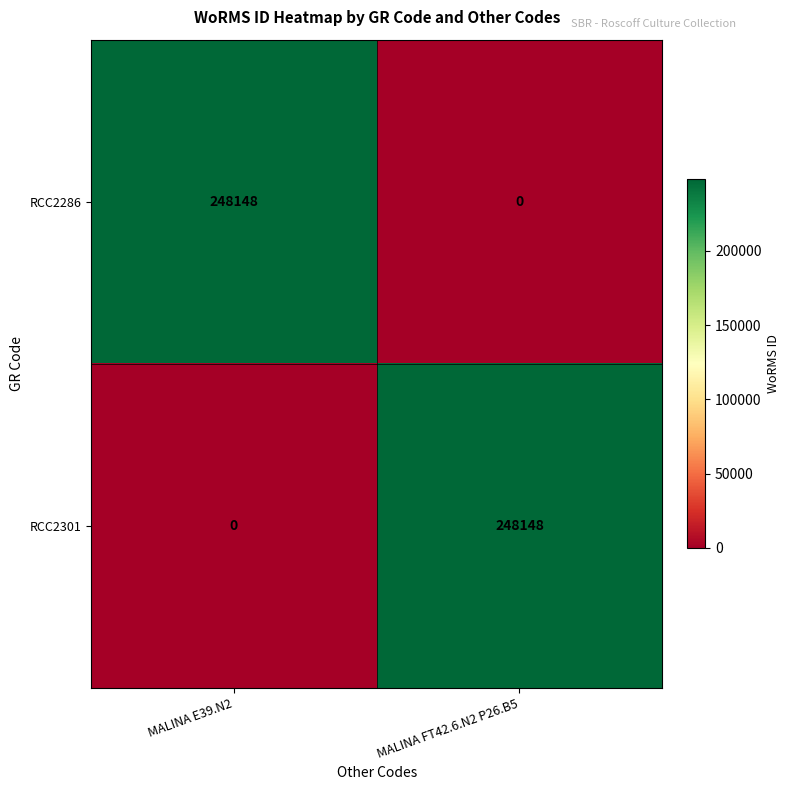

What is the spread (max minus min) of values at MALINA FT42.6.N2 P26.B5?

248148